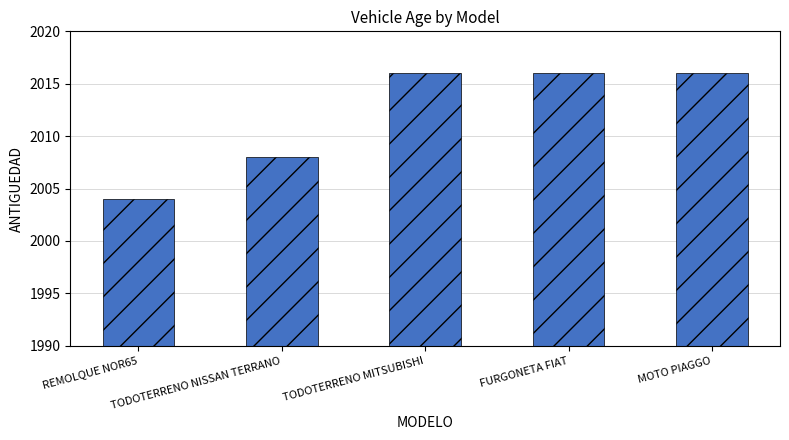

What position from the left is MOTO PIAGGO?

5